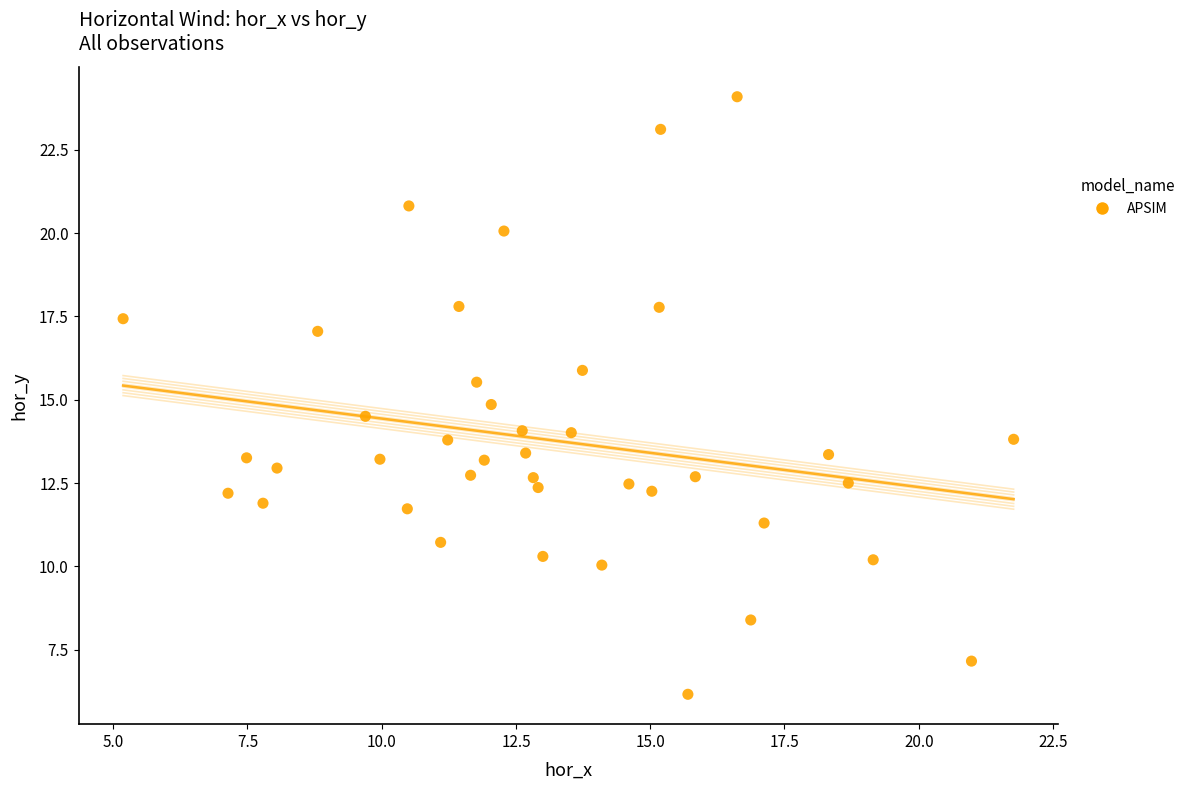

What is the range of Y values (max minus min)?

17.9